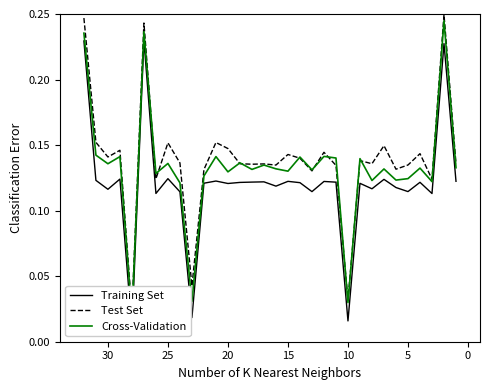

Which series has the largest total across all categories?

Test Set